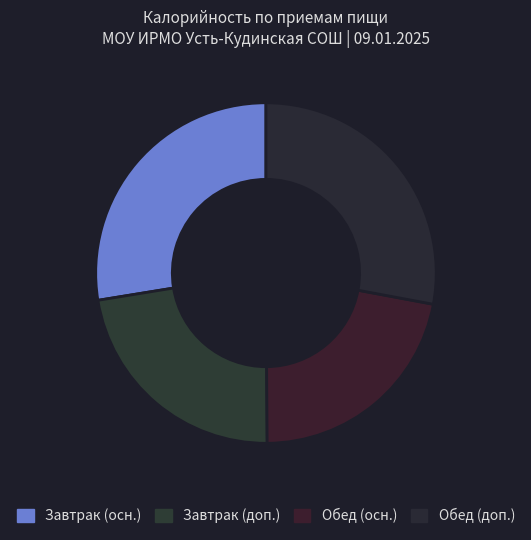

Count the number of slices in the pie.

4